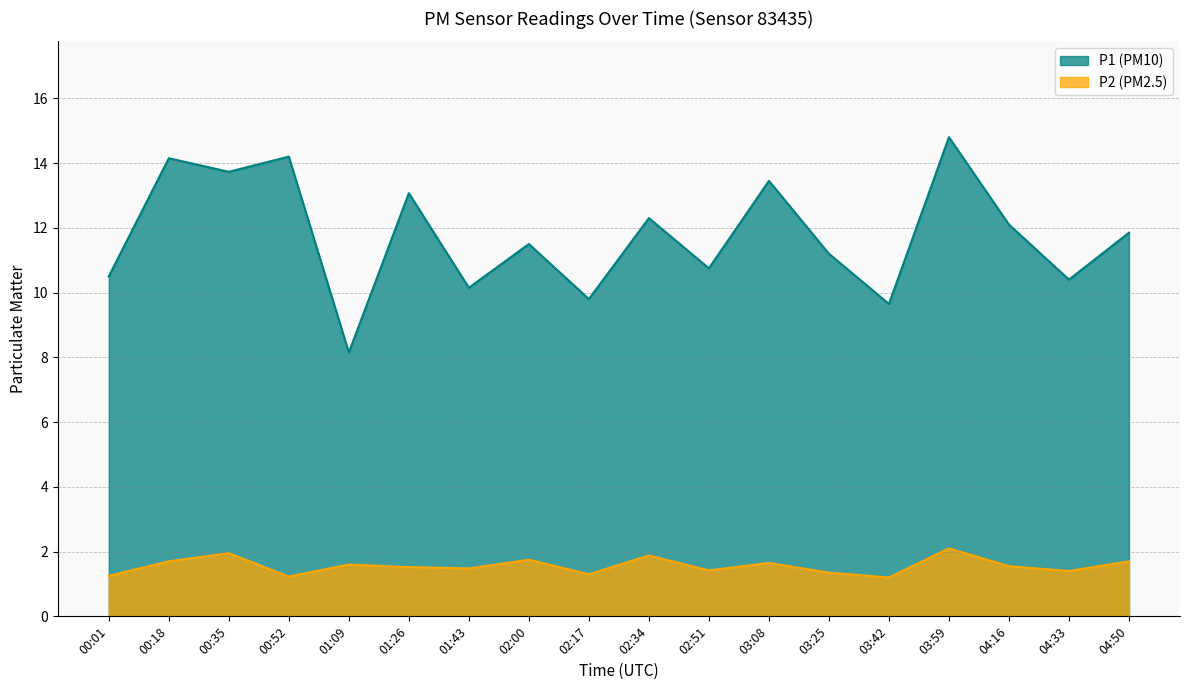

Reading right to left, what are all the values shown in this chart?

P1: 11.8	10.4	12.1	14.8	9.7	11.2	13.4	10.8	12.3	9.8	11.5	10.2	13.1	8.2	14.2	13.7	14.2	10.5
P2: 1.7	1.4	1.6	2.1	1.2	1.4	1.6	1.4	1.9	1.3	1.8	1.5	1.5	1.6	1.2	1.9	1.7	1.2